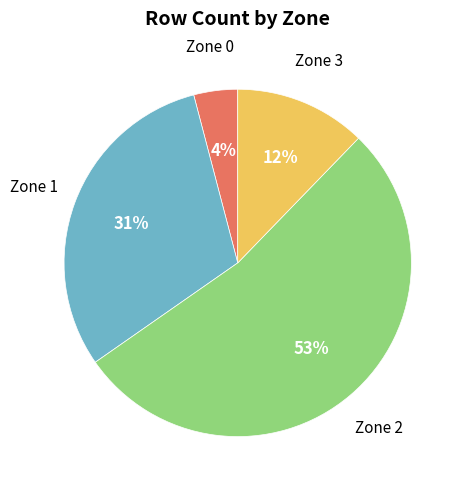

To the nearest percent, what is the difference between the largest and smallest slice percentages?

49%